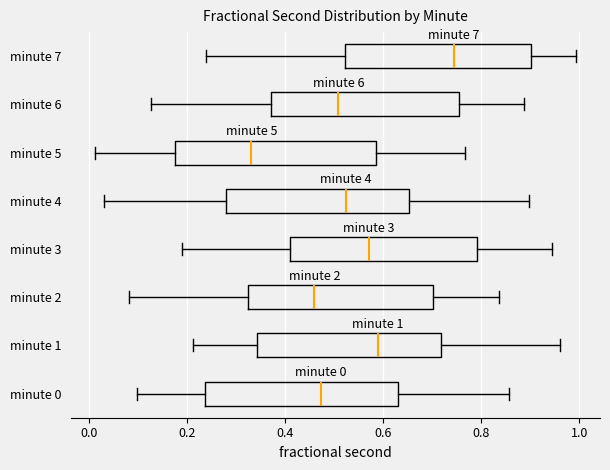

Which box's median line is the furthest to the right?

minute 7